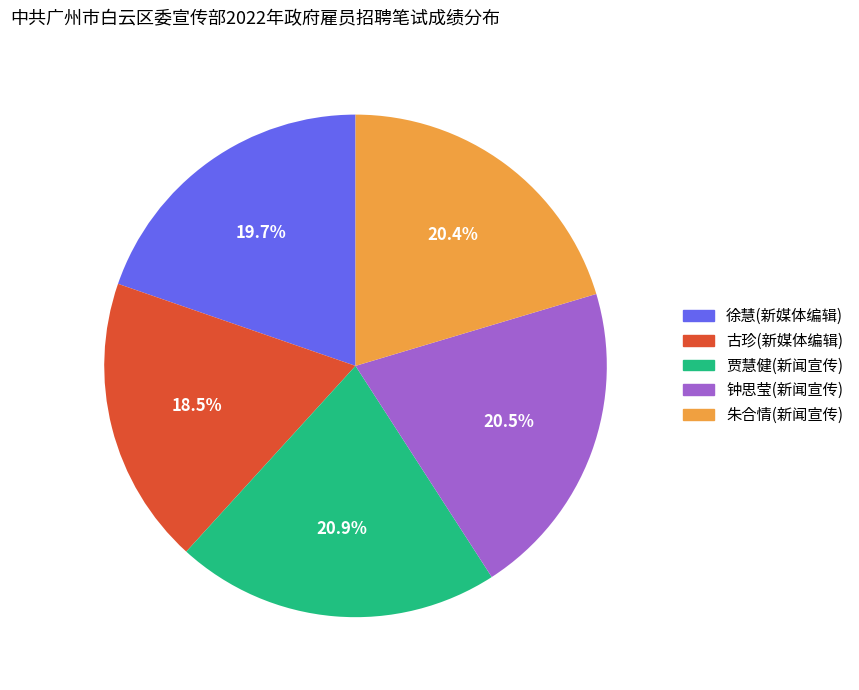

Approximately how many times larger is the value at 钟思莹(新闻宣传) compared to 朱合情(新闻宣传)?

1.0